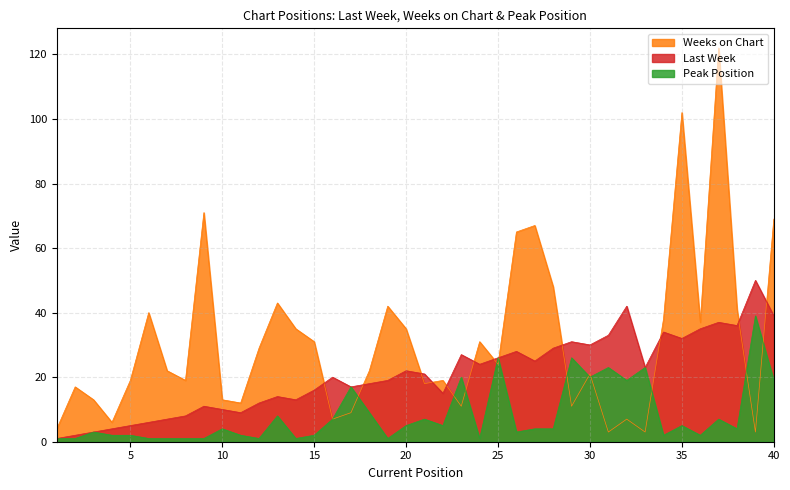

What value does the Peak Position series have at 11?

2